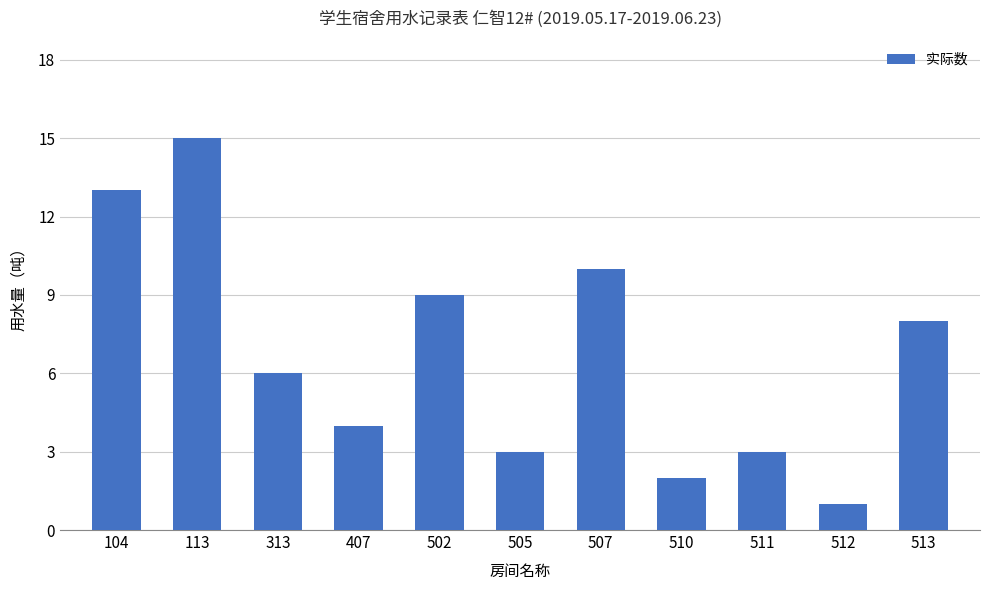

The chart shows a value of 8 at 513. True or false?

True